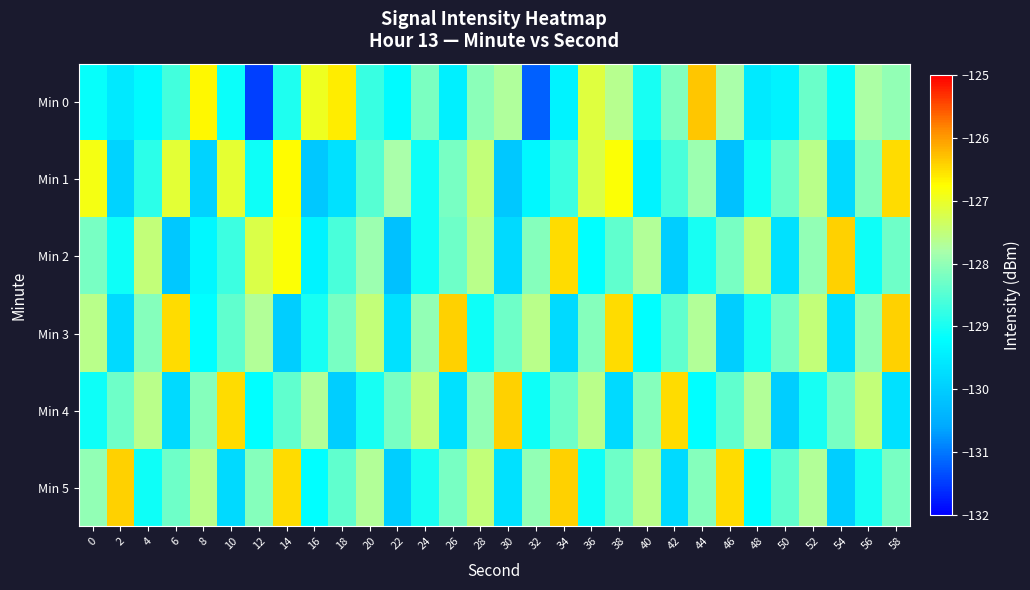

Which series has the largest range (max minus min)?

Min 0